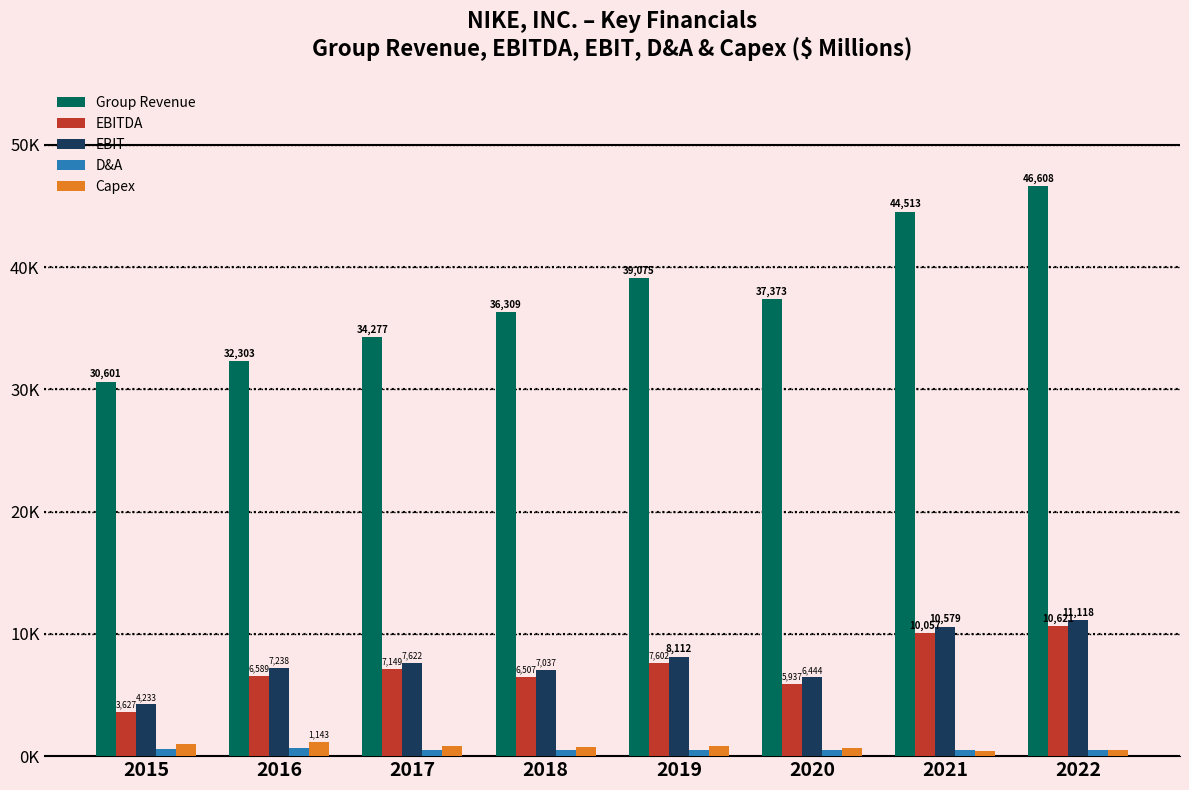

The D&A series shows 606 at 2015. True or false?

True